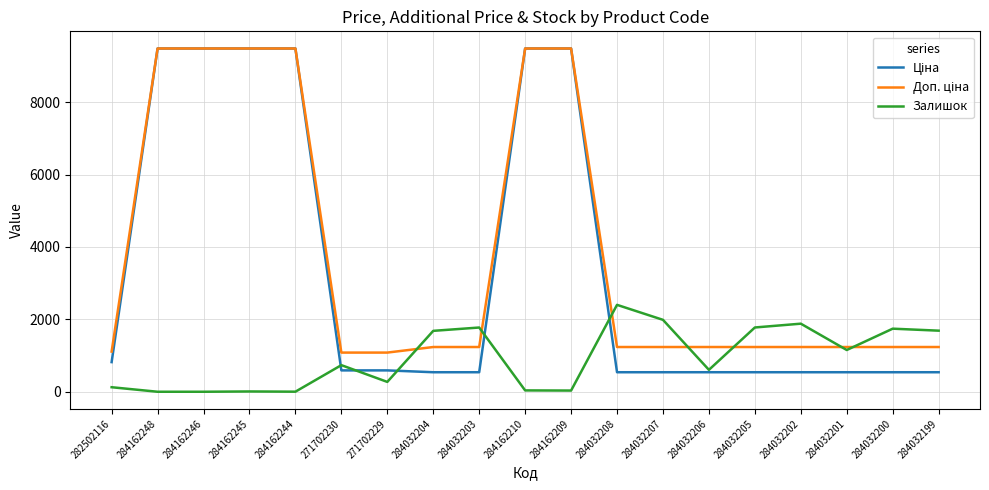

The Залишок series shows 1153.0 at 284032201. True or false?

True